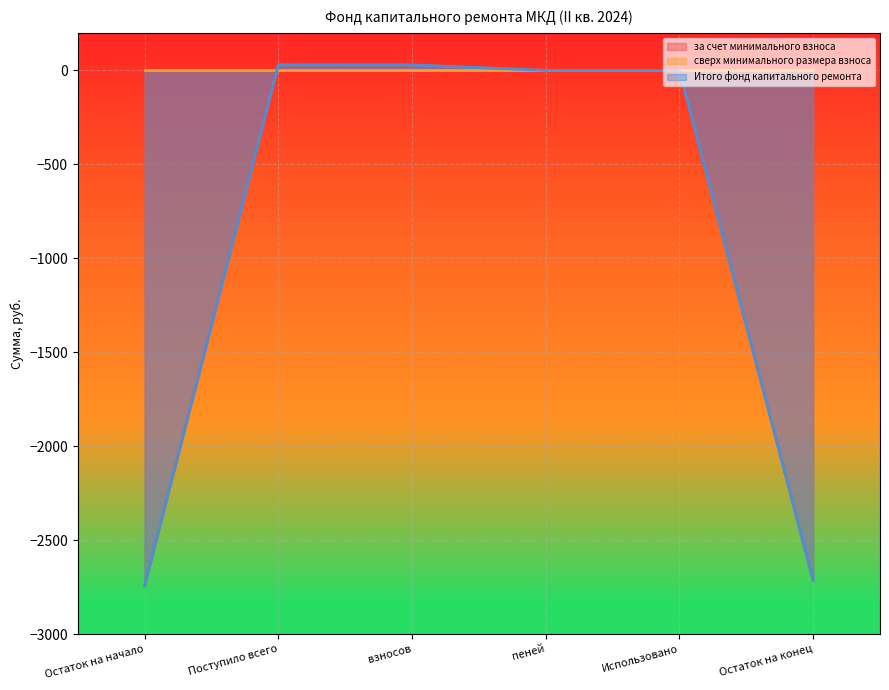

Is the value of за счет минимального взноса at Остаток на начало greater than the value of Итого фонд капитального ремонта at взносов?

No